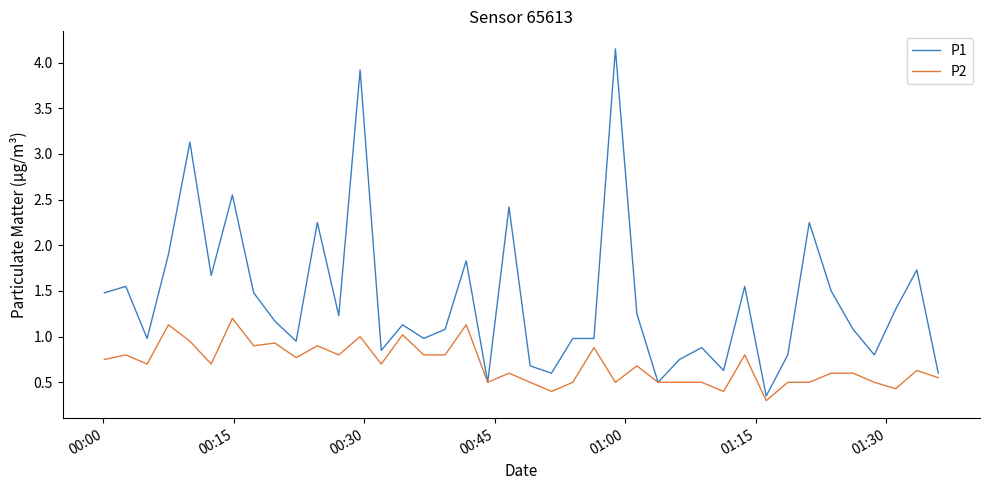

Which series has the widest spread of values?

P1